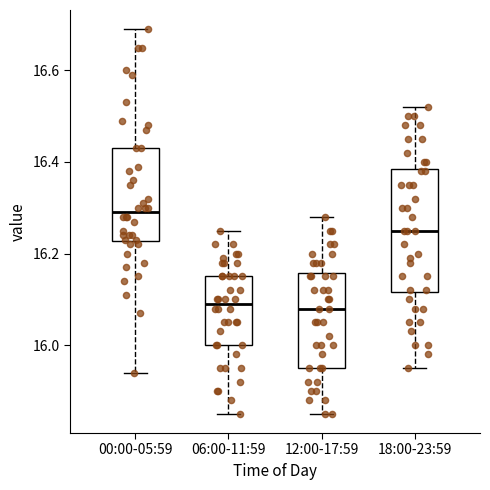

Reading left to right, transcribe this box plot: for each box, give where its median line is, the range the box spans, and where its two whiskers end, as read against the y-axis. The values are not printed on the chart, so give them approximately, as read against the axis.

00:00-05:59: median 16.30, box 16.22 to 16.44, whiskers 15.94 to 16.70
06:00-11:59: median 16.10, box 16.00 to 16.16, whiskers 15.86 to 16.26
12:00-17:59: median 16.08, box 15.96 to 16.16, whiskers 15.86 to 16.28
18:00-23:59: median 16.26, box 16.12 to 16.38, whiskers 15.96 to 16.52